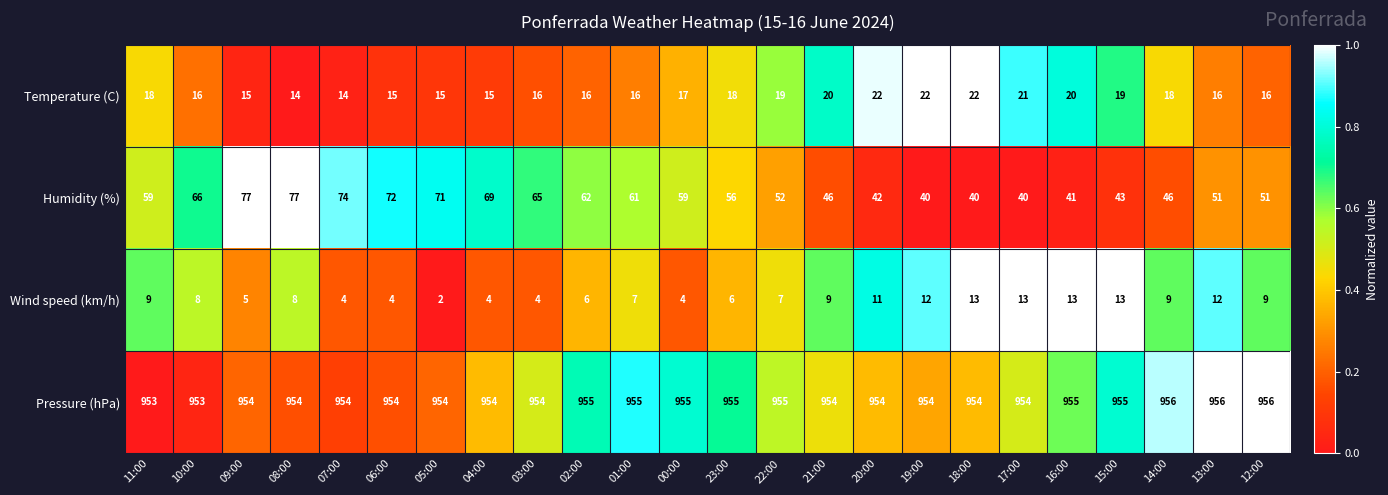

What is the difference between the highest and lowest values at 04:00?

950